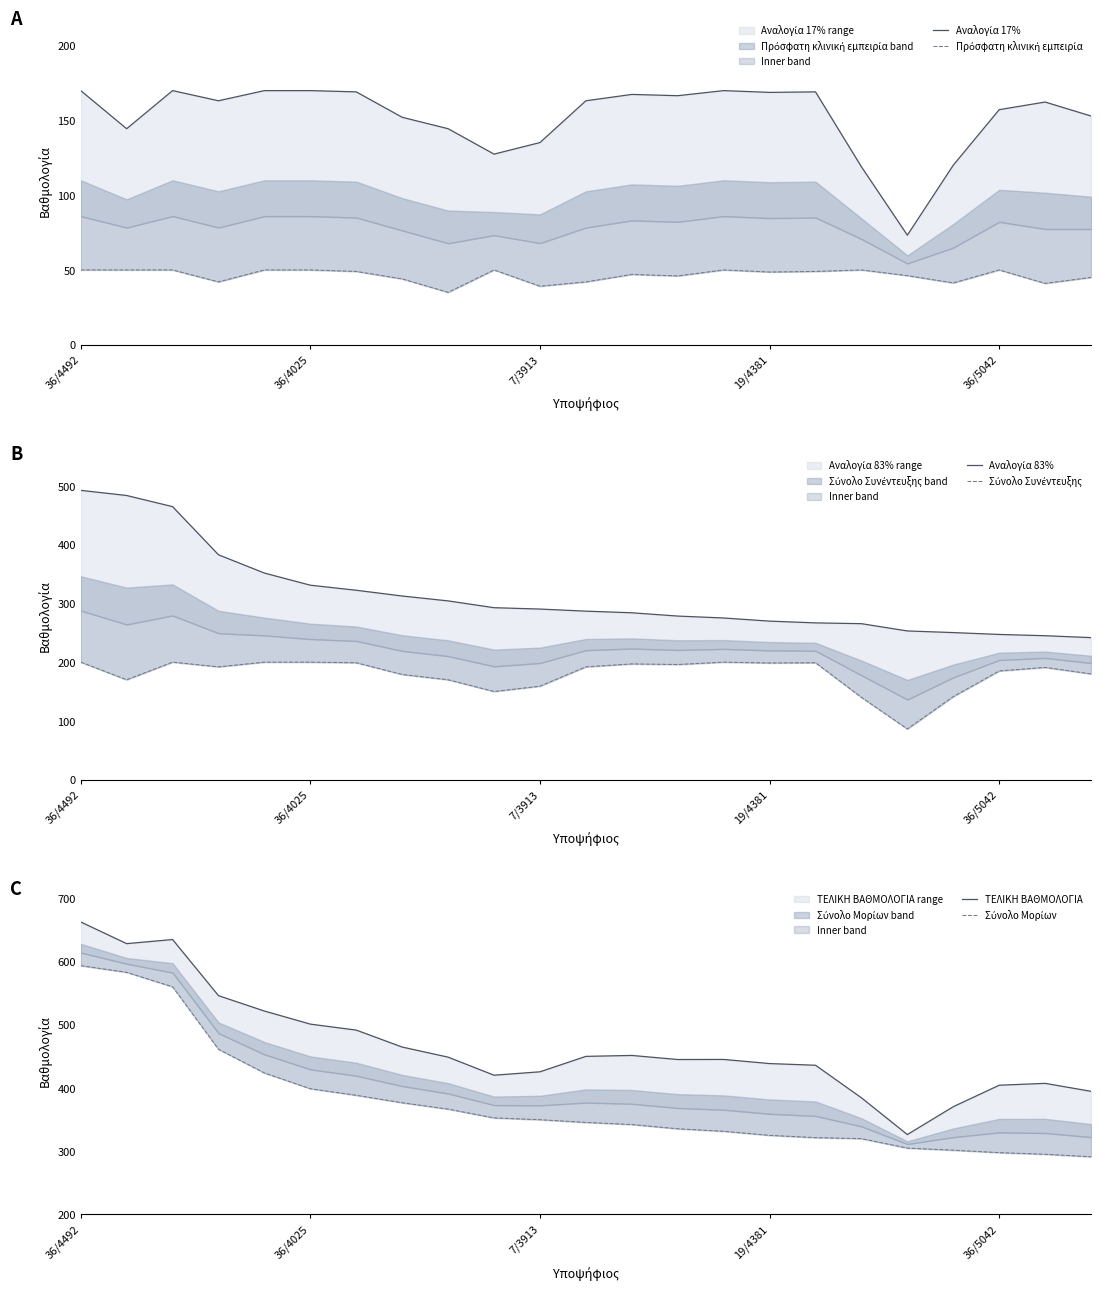

True or false: Αναλογία 17% and Σύνολο Συνέντευξης cross at least once.

False